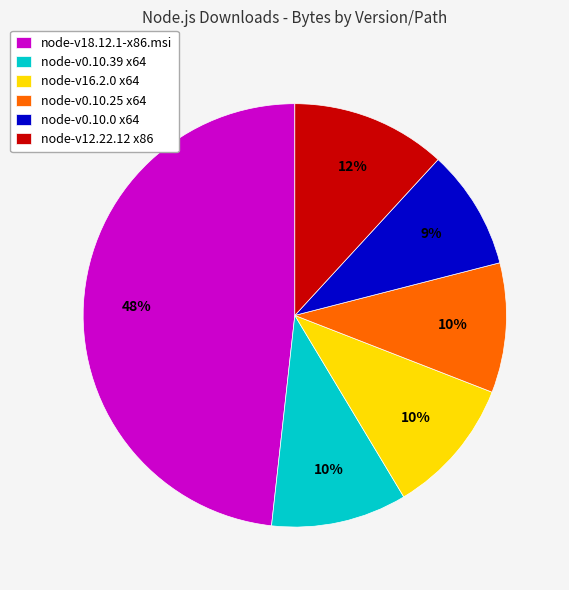

How many slices are in this pie chart?

6